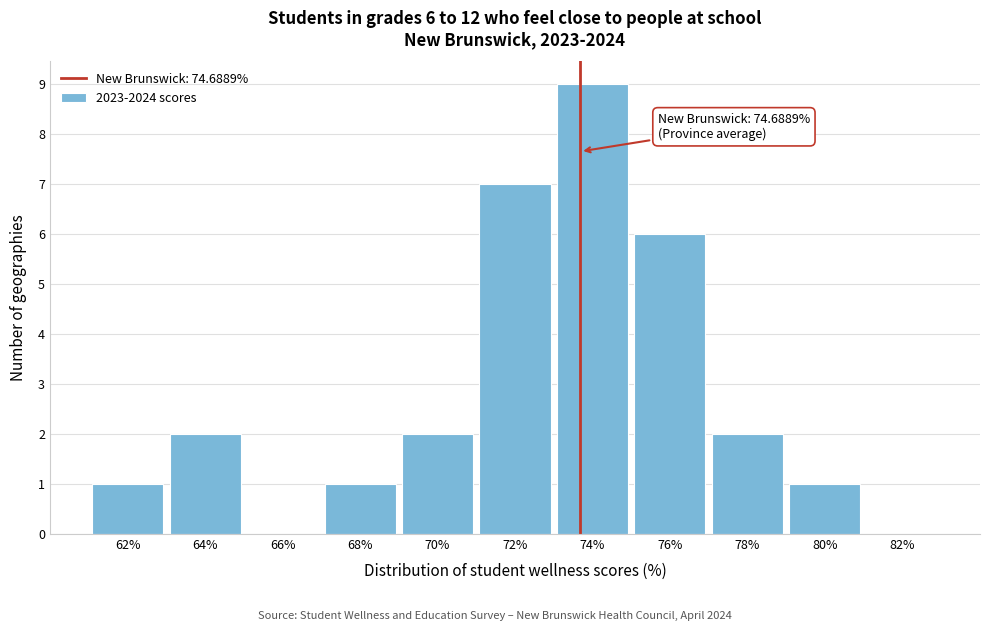

Reading left to right, extract all data points from this chart.

62%=1	64%=2	66%=0	68%=1	70%=2	72%=7	74%=9	76%=6	78%=2	80%=1	82%=0